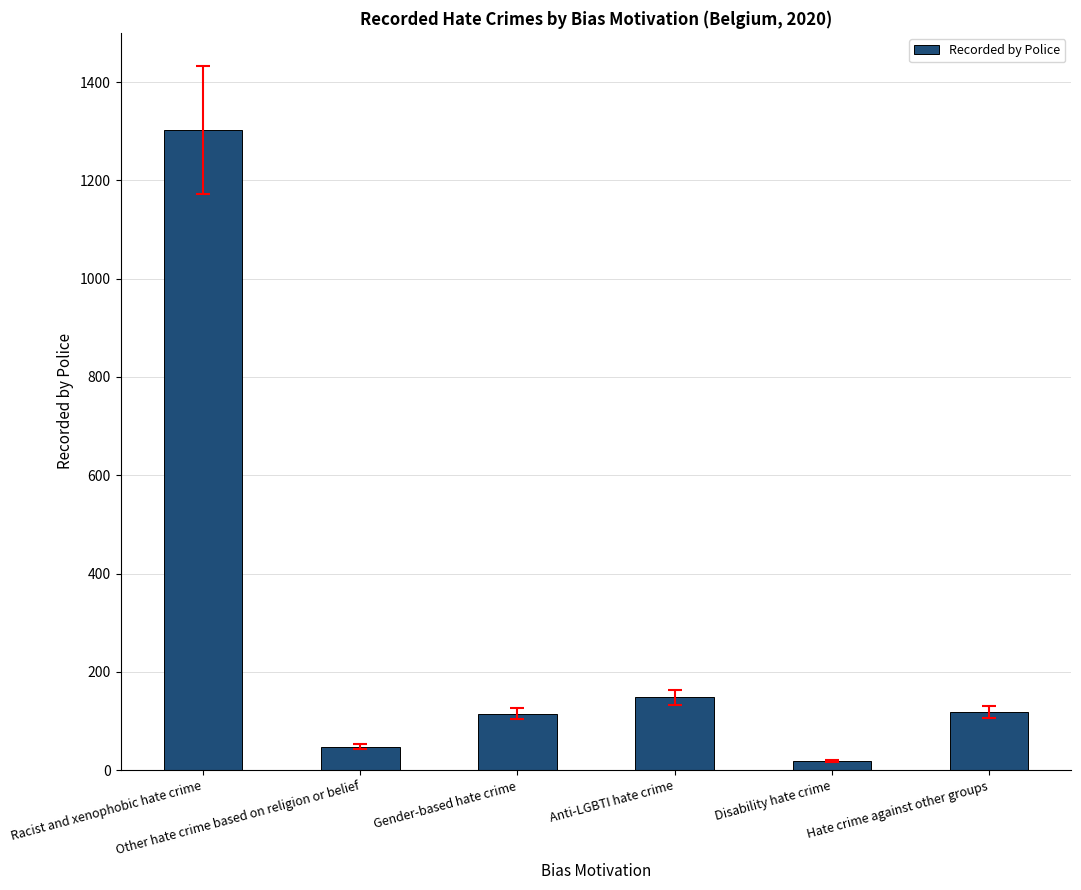

Approximately how many times larger is the value at Hate crime against other groups compared to Other hate crime based on religion or belief?

2.5